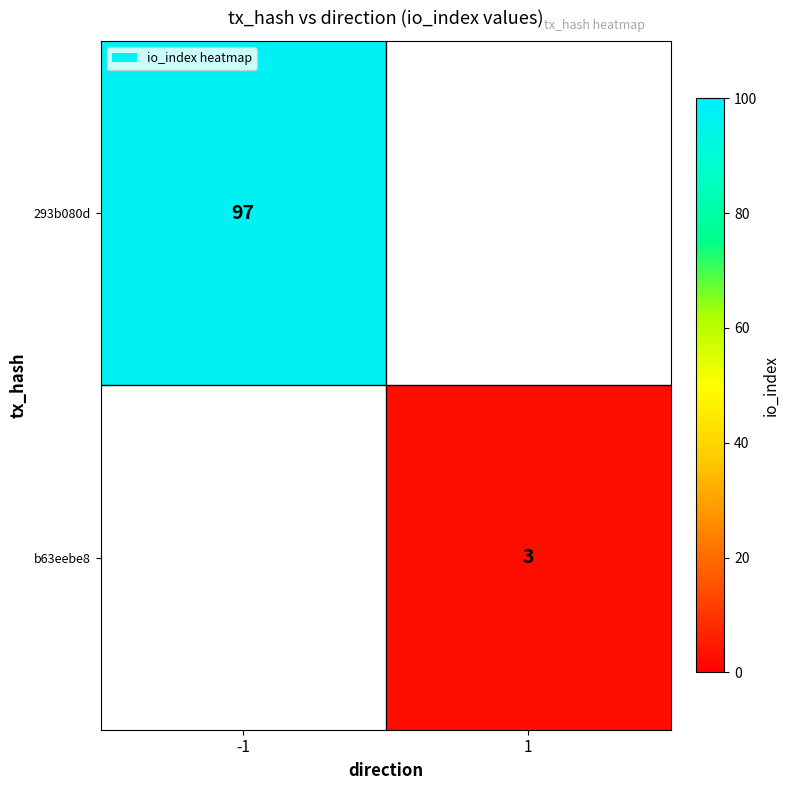

Is the value of b63eebe8 at 1 greater than the value of 293b080d at -1?

No